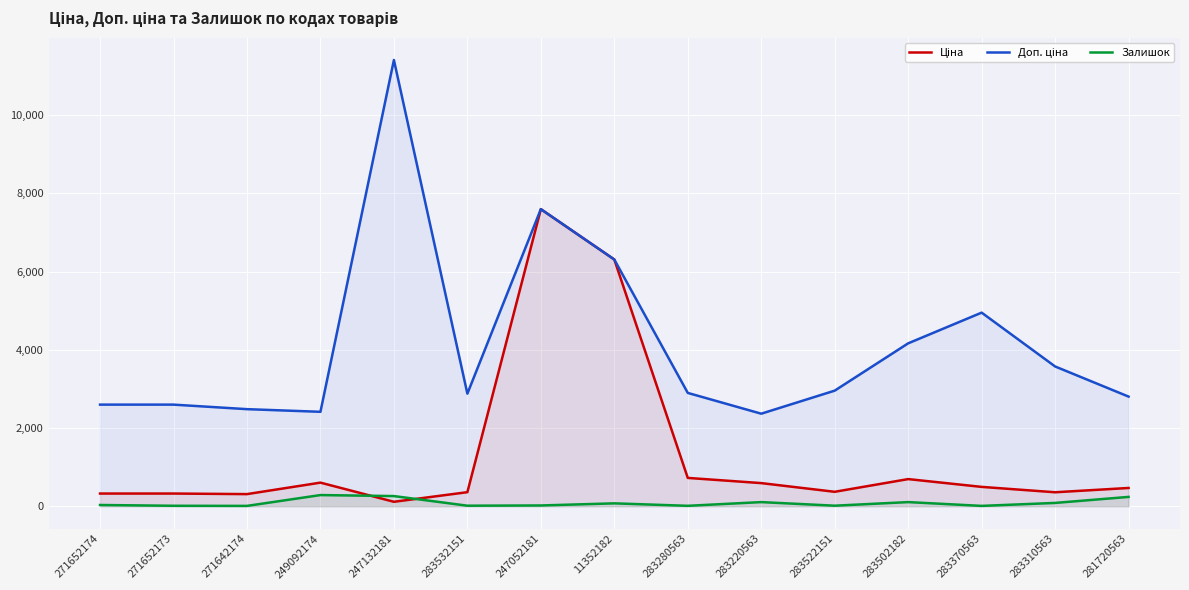

Which series has the largest total across all categories?

Доп. ціна